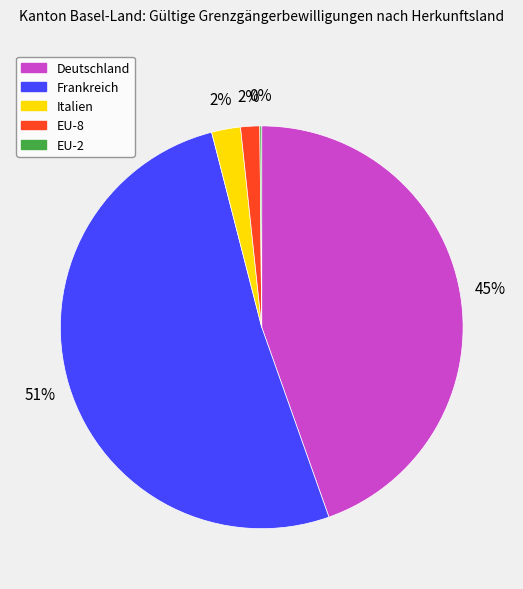

Is it true that Italien is 16% of the pie?

False